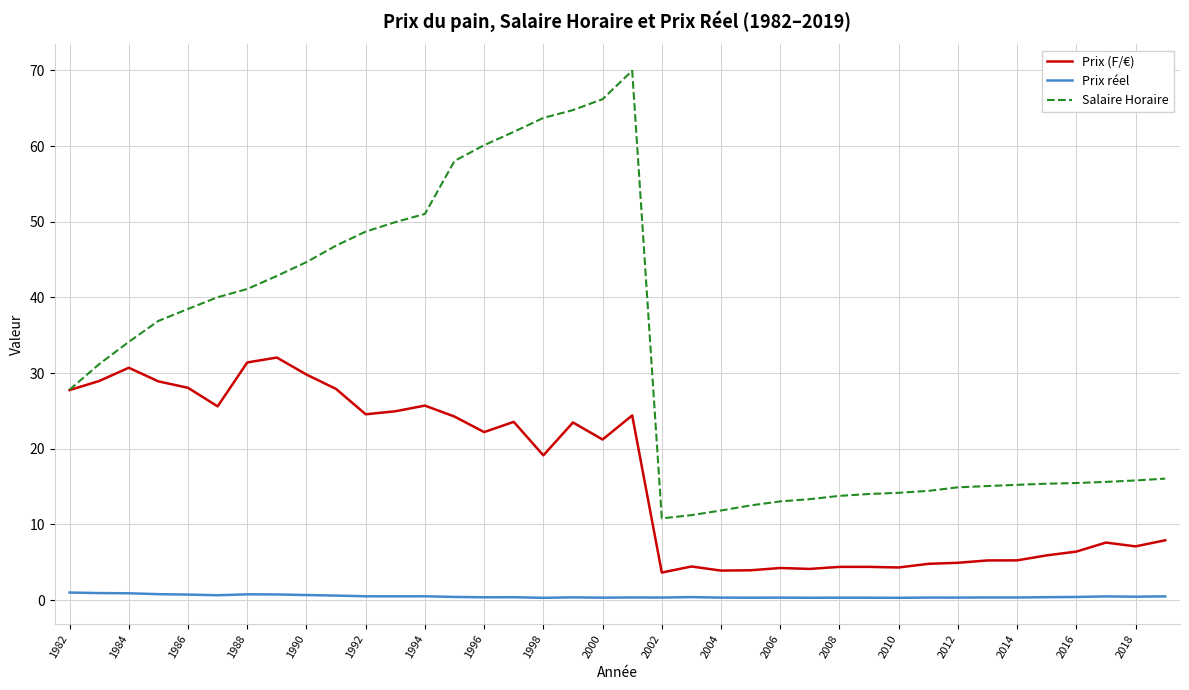

Which series has the largest total across all categories?

Salaire Horaire